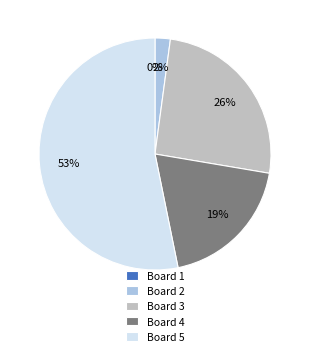

What is the total percentage of Board 4 and Board 2?

21.3%